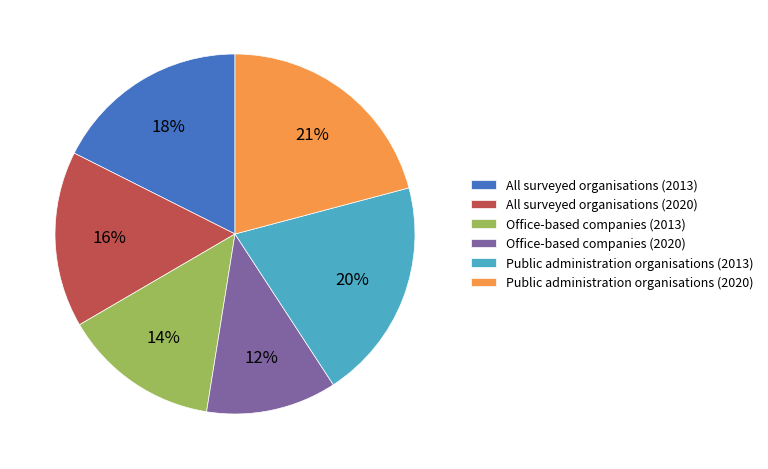

To the nearest percent, what is the difference between the largest and smallest slice percentages?

9%